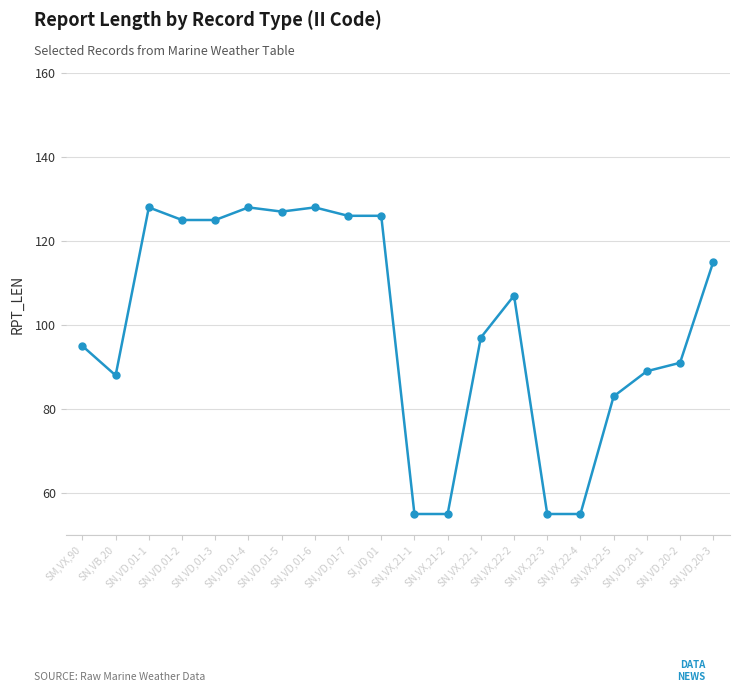

What is the sum of all values?

1998